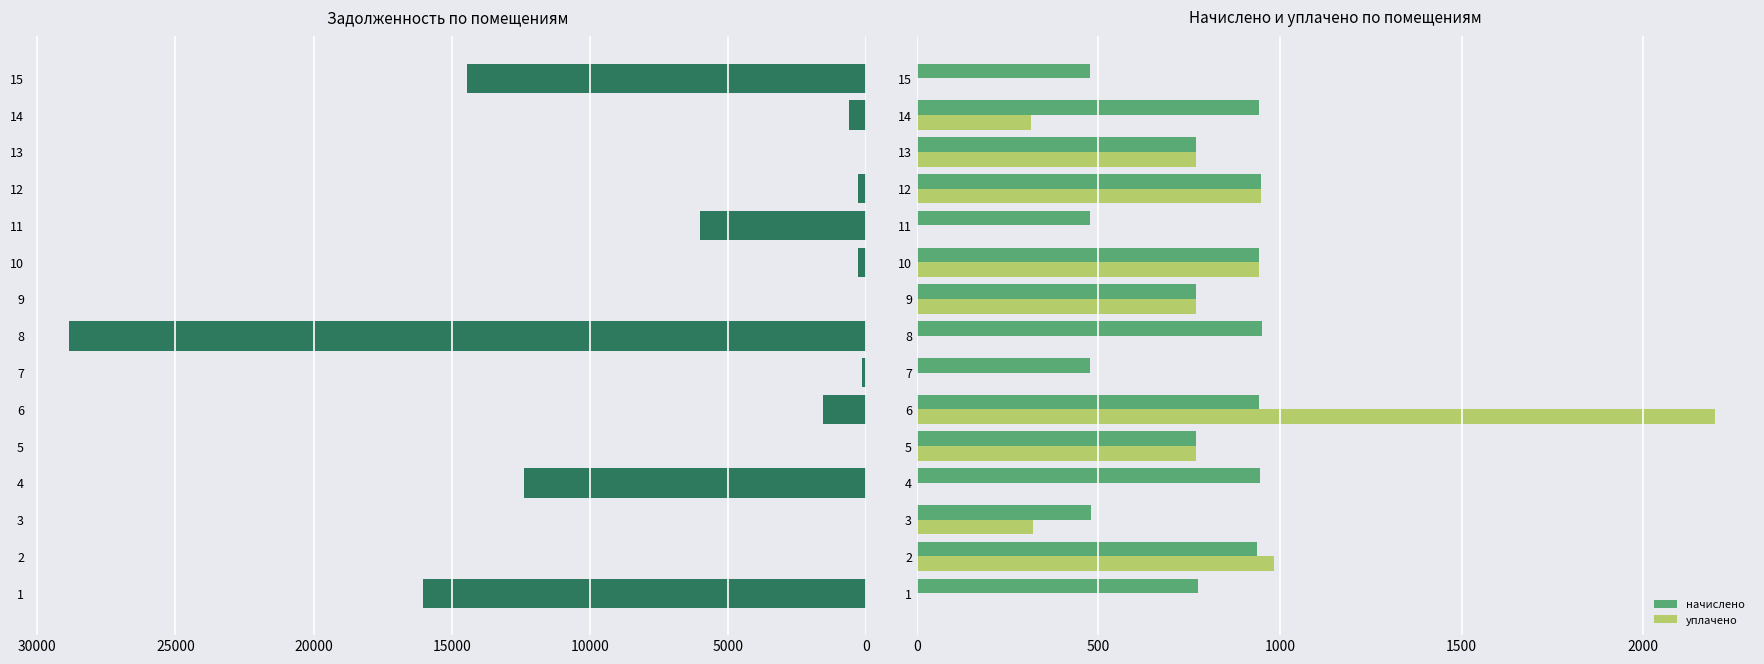

How many values in the задолженность series exceed 317?

8